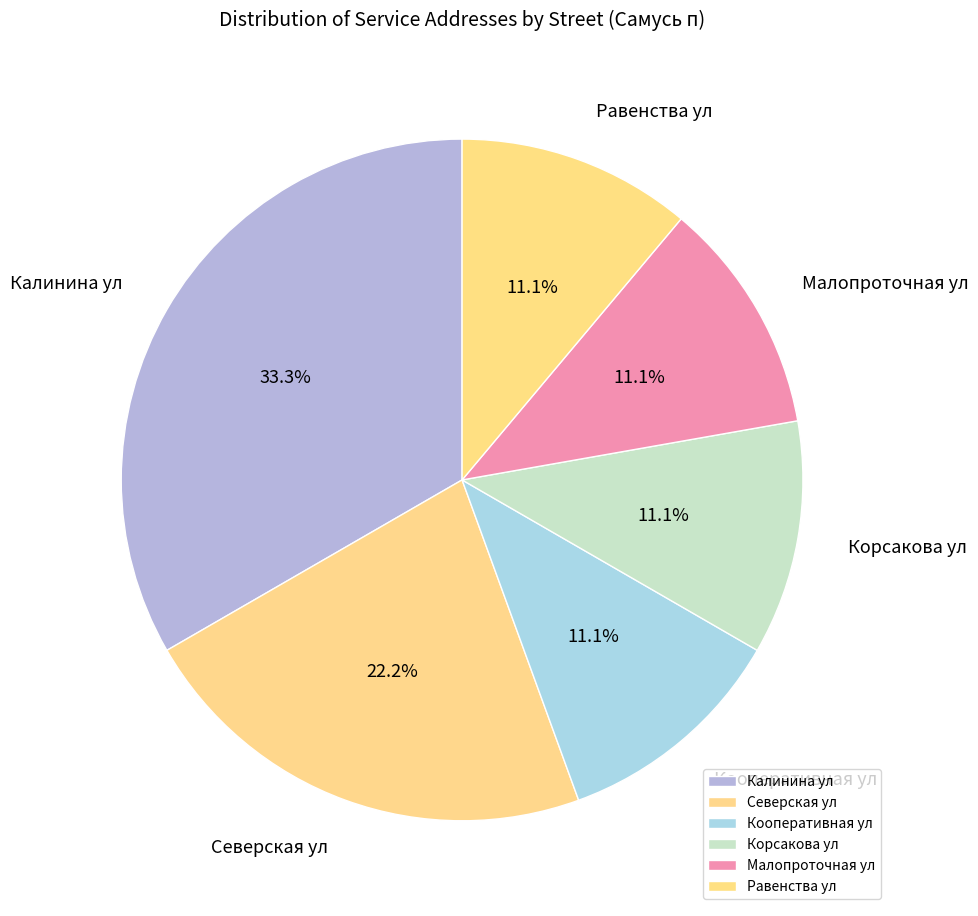

What portion of the pie excludes Кооперативная ул?

88.9%